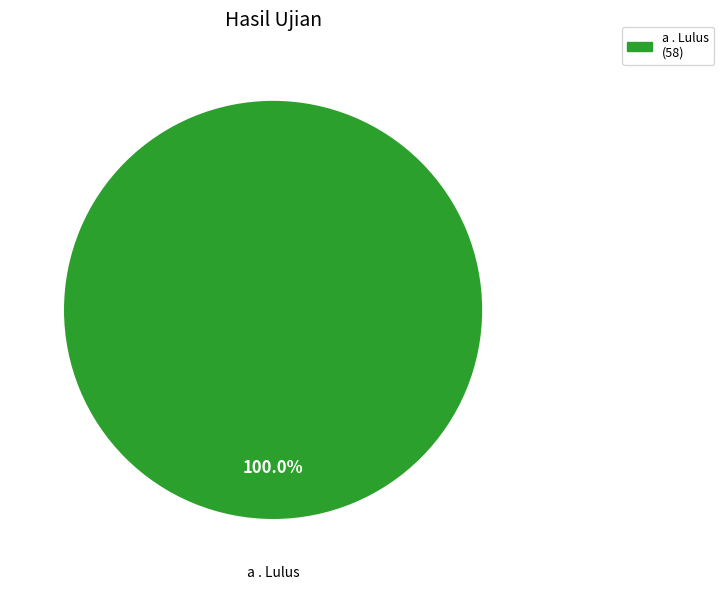

Rank the categories by value from lowest to highest.

a . Lulus (58)